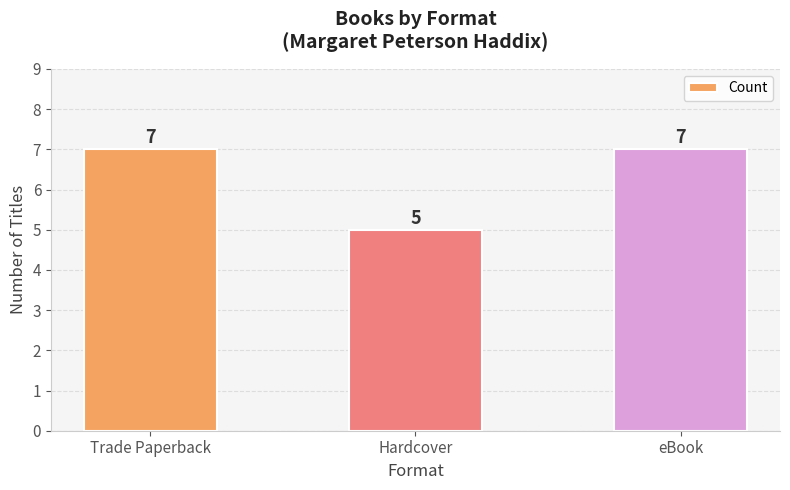

What value does the data have at eBook?

7